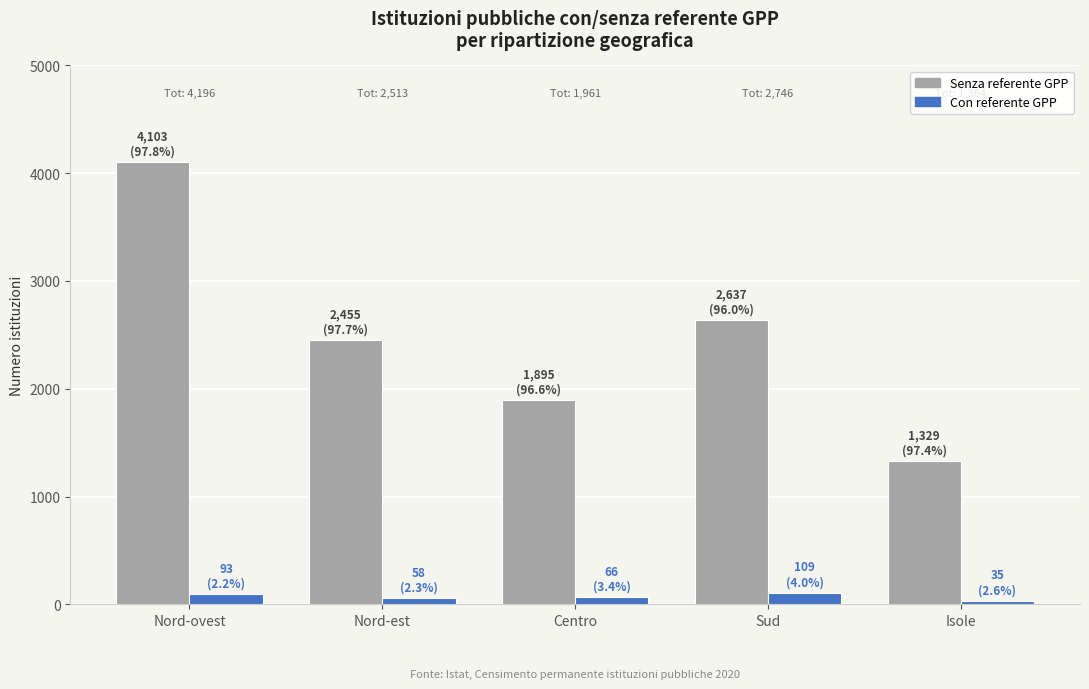

At which category is the sum across all series the highest?

Nord-ovest